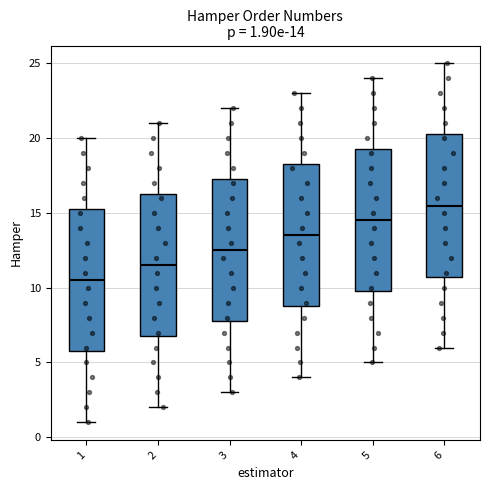

Which box has the highest median line?

6